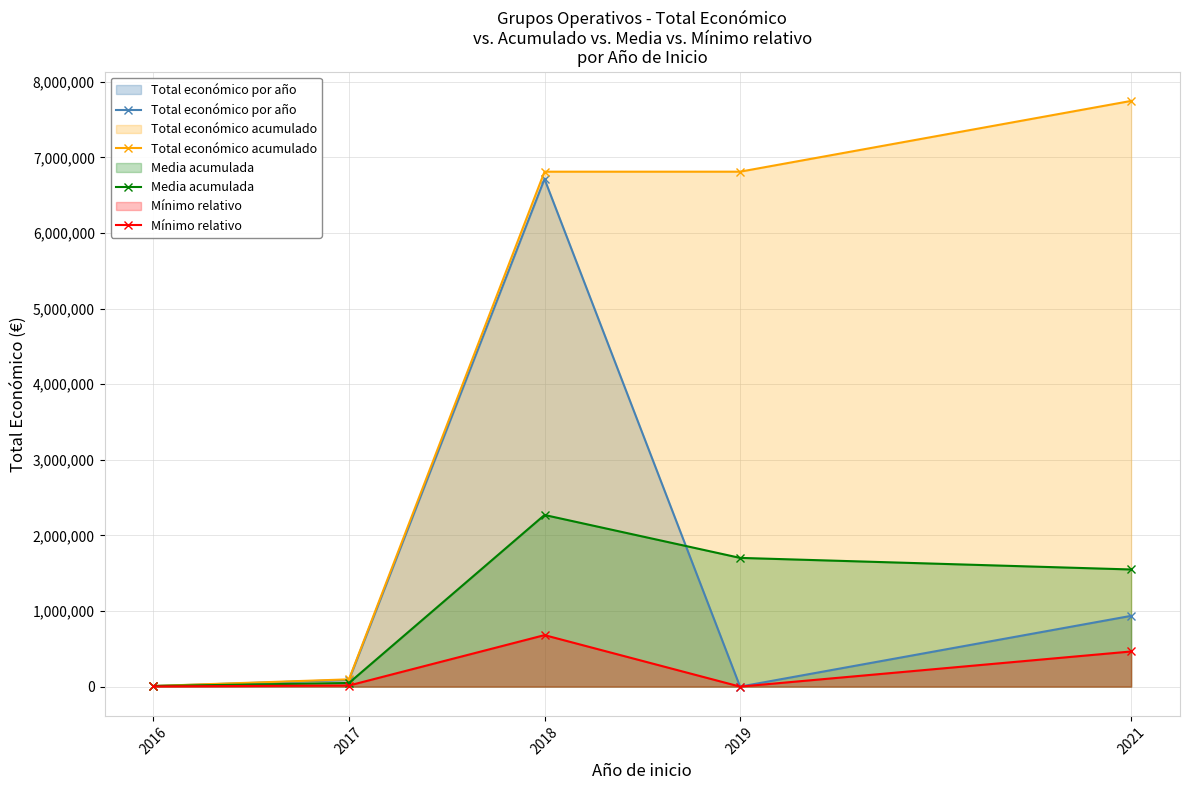

At which category does the chart reach its peak across all series?

2021